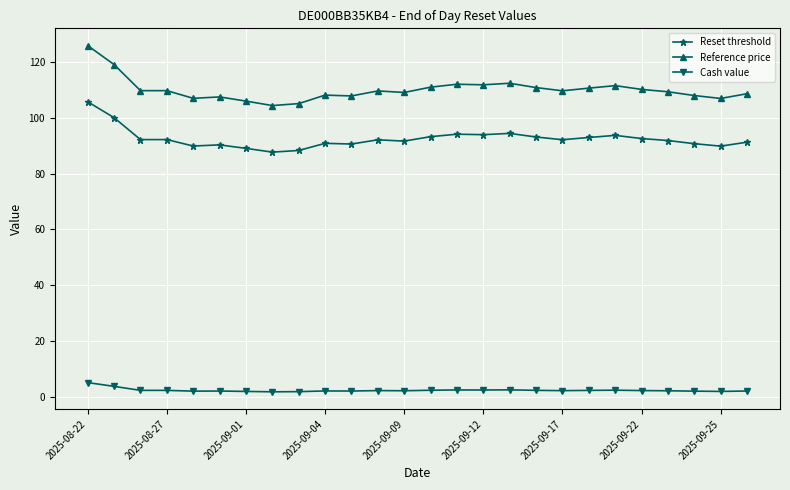

What is the smallest value displayed?

1.7